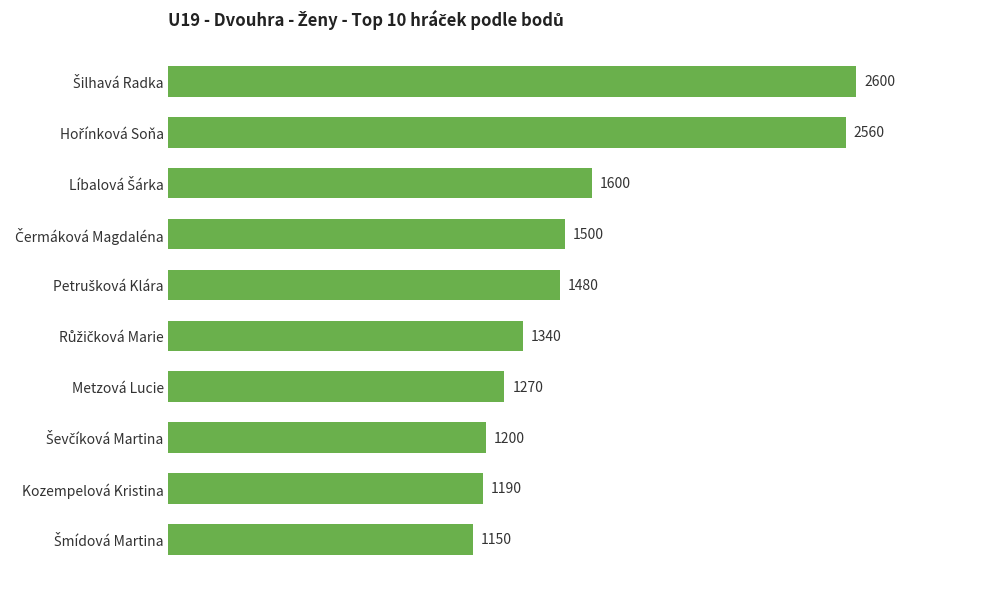

What is the difference between the maximum and minimum values?

1450